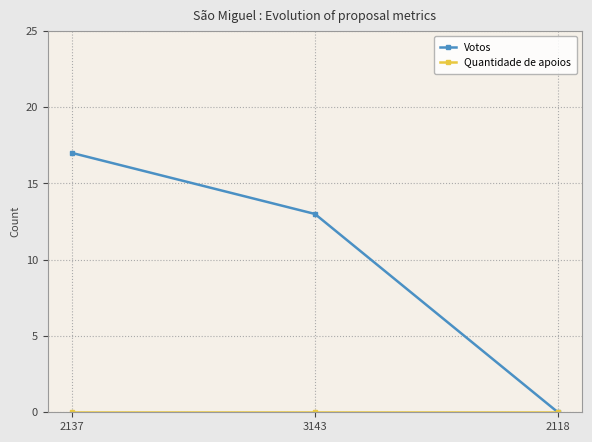

Which series has the largest total across all categories?

Votos